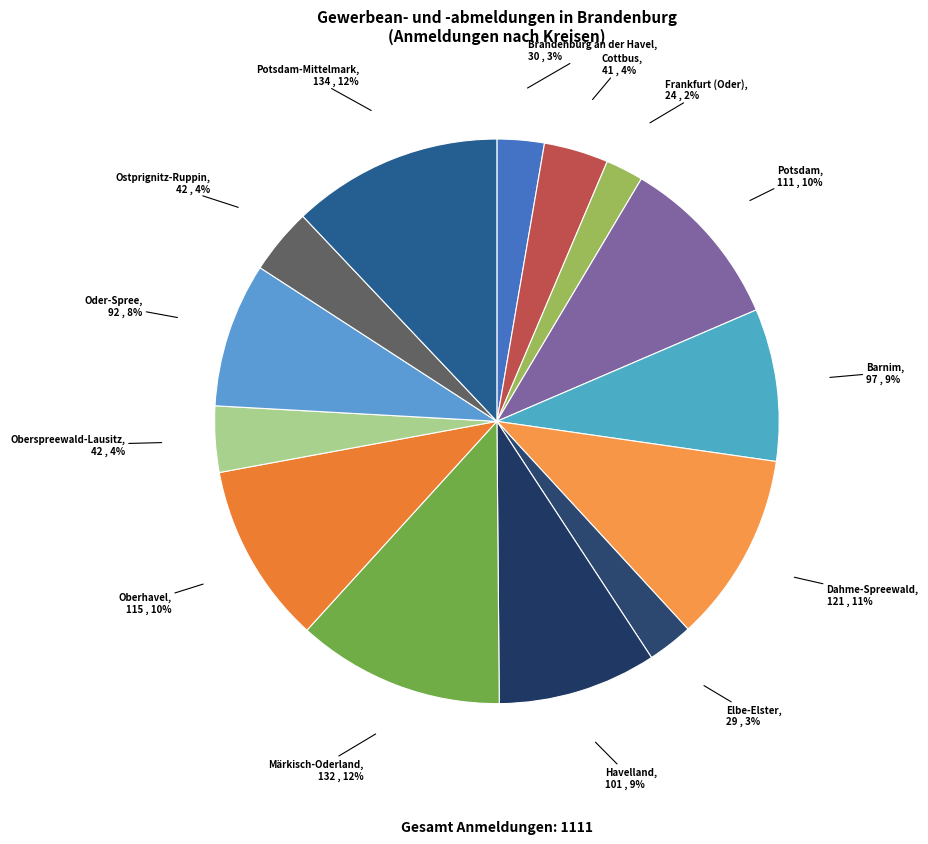

How many segments does this pie chart have?

14